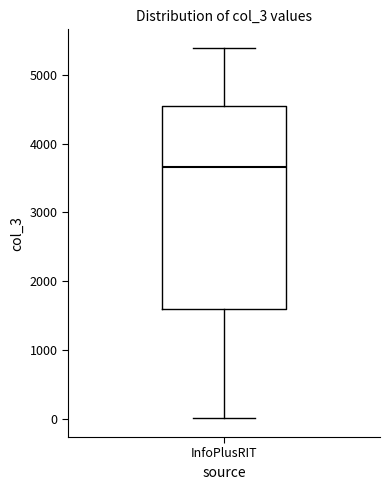

Transcribe this box plot: give where the median line is, the range the box spans, and where the two whiskers end, as read against the y-axis. The values are not printed on the chart, so give them approximately, as read against the axis.

median 3700, box 1600 to 4600, whiskers 0 to 5400